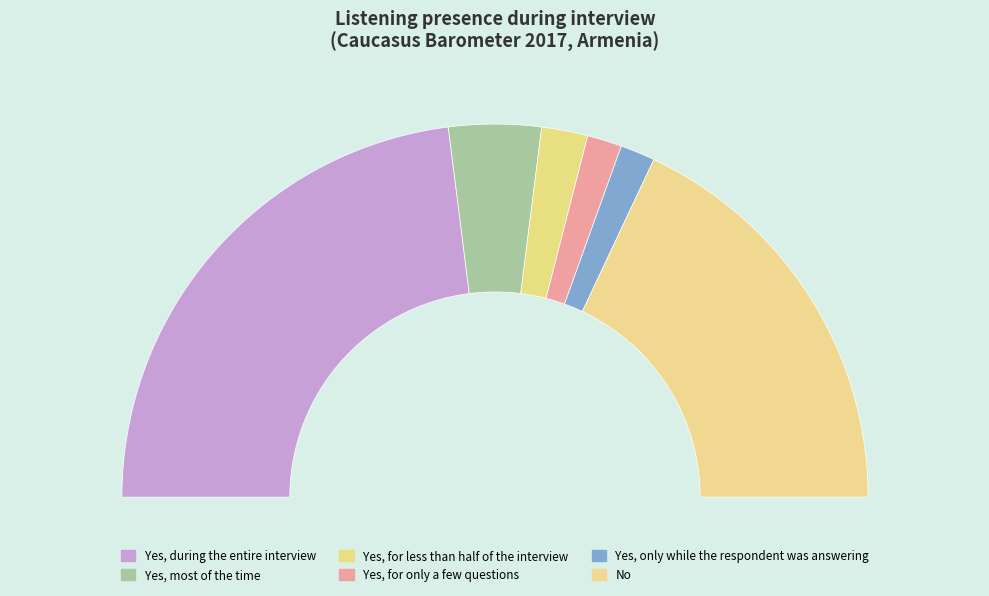

What is the change in value from Yes, only while the respondent was answering to No?

+33